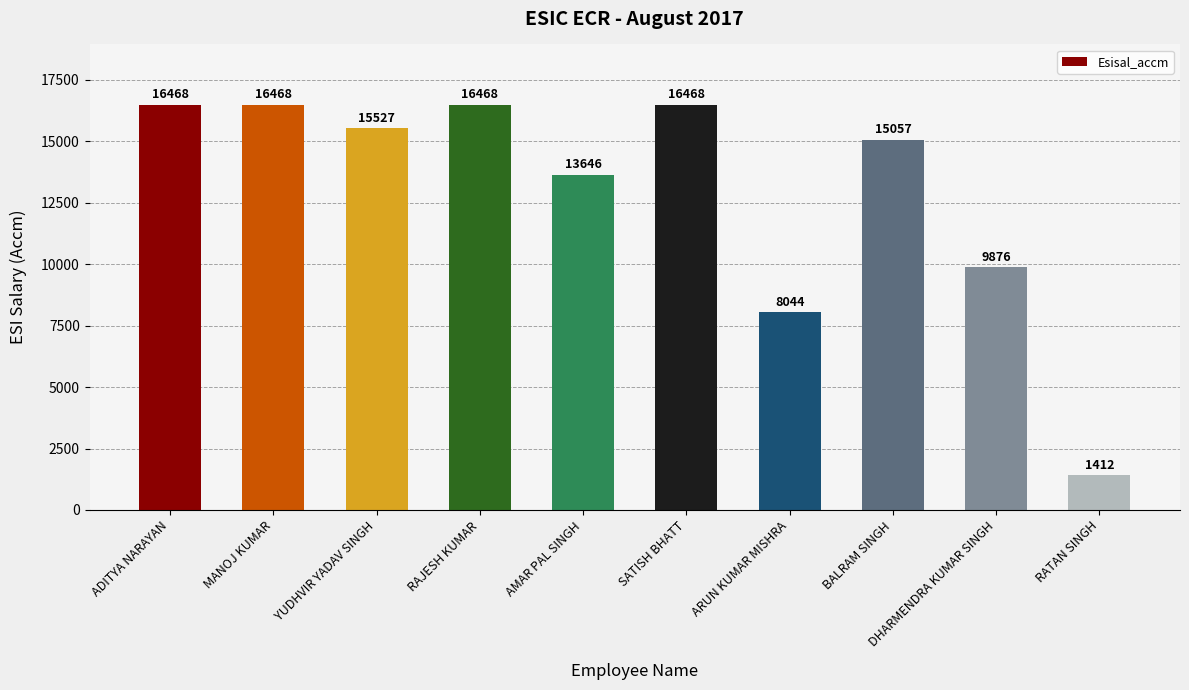

What is the label of the 6th bar from the right?

AMAR PAL SINGH